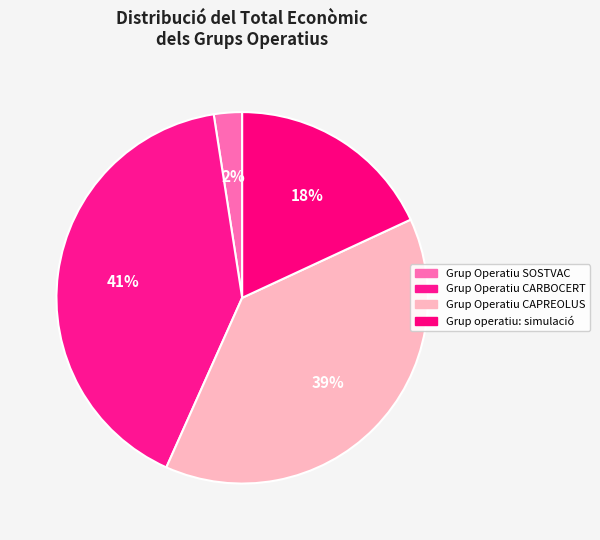

Is there any slice that represents more than half of the pie?

No